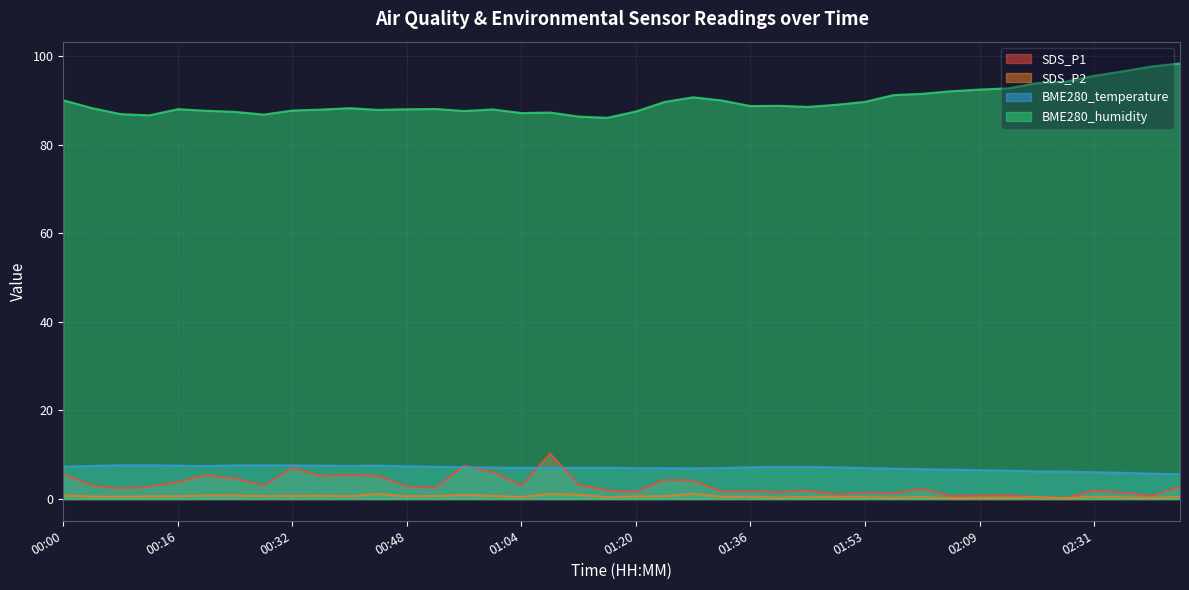

What are all the series names shown in the legend?

SDS_P1, SDS_P2, BME280_temperature, BME280_humidity